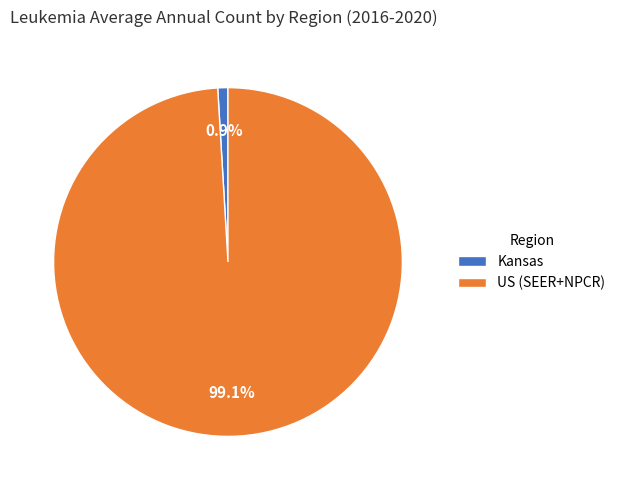

Rank the categories by value from highest to lowest.

US (SEER+NPCR), Kansas